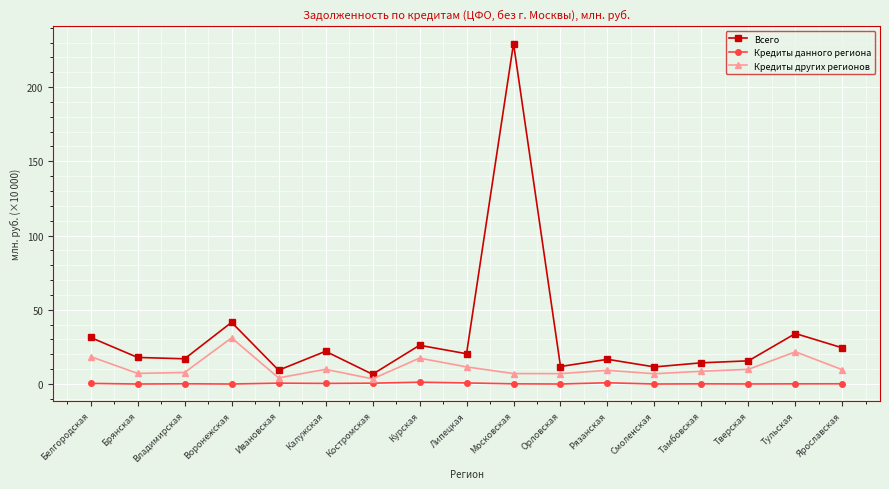

At which label does Всего first exceed 17?

Белгородская